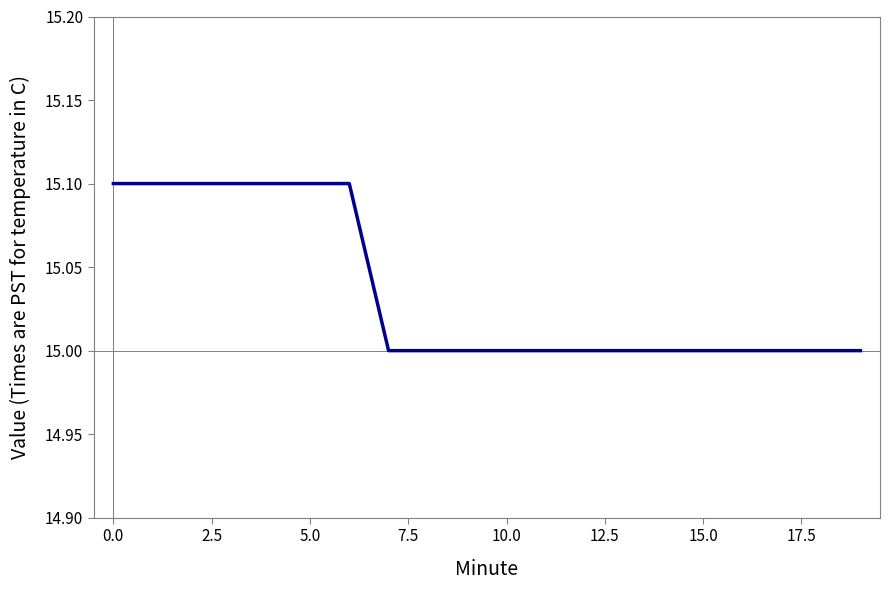

What is the maximum value shown in the chart?

15.1